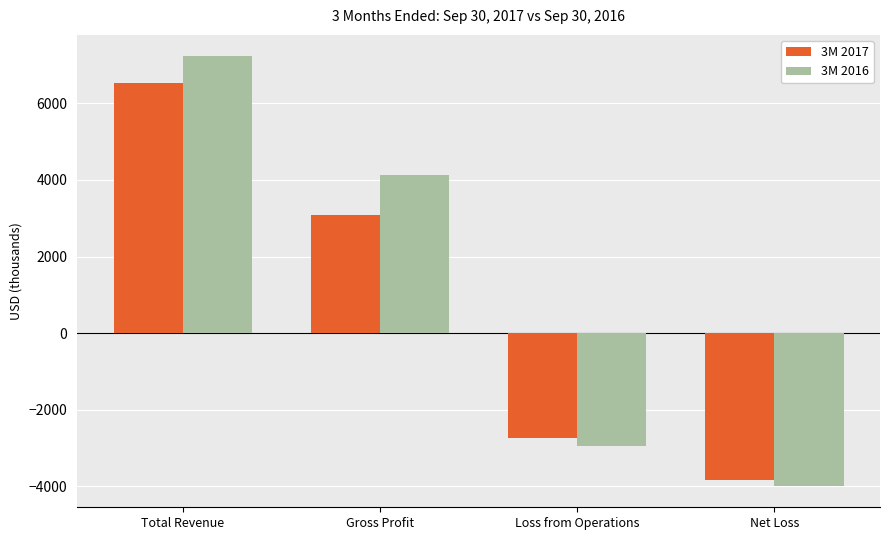

Which series changed the most between Loss from Operations and Net Loss?

3M 2017